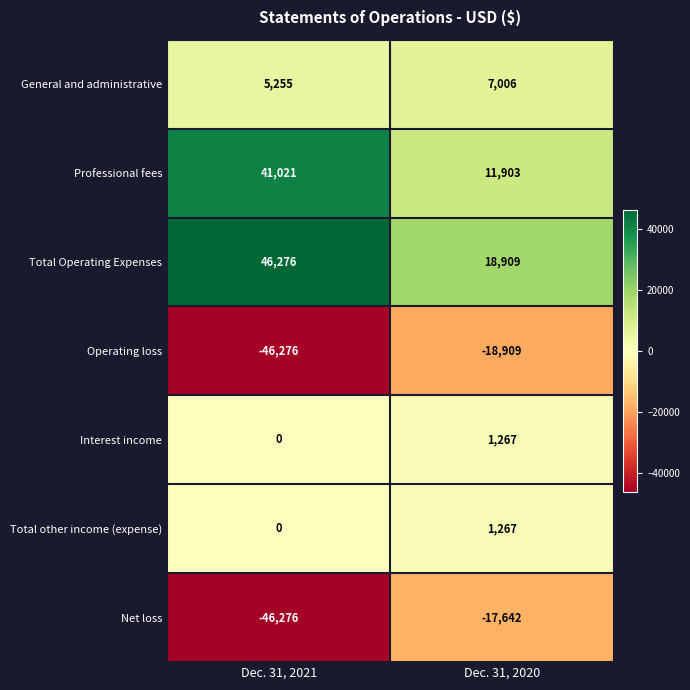

Between Dec. 31, 2021 and Dec. 31, 2020, which series saw the biggest shift?

Professional fees